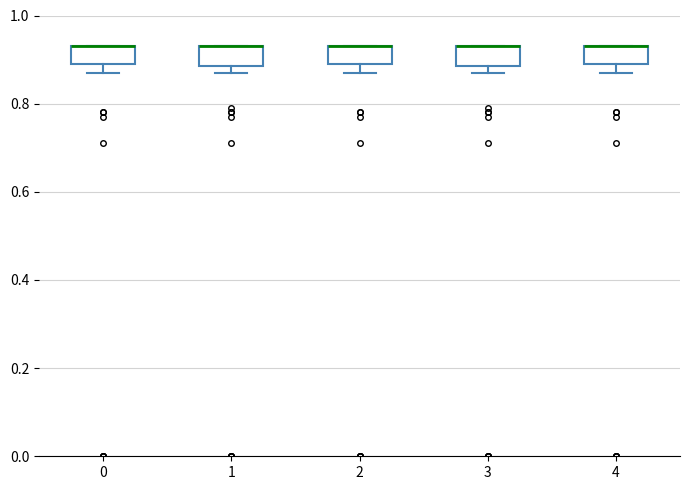

Reading left to right, read every box against the y-axis: the position of its median line, the range the box covers, and the ends of its whiskers. The values are not printed on the chart, so give them approximately, as read against the axis.

0: median 0.94 (drawn on the box's upper edge), box 0.90 to 0.94, whiskers 0.88 to 0.94
1: median 0.94 (drawn on the box's upper edge), box 0.88 to 0.94, whiskers 0.88 (just below the box's lower edge) to 0.94
2: median 0.94 (drawn on the box's upper edge), box 0.90 to 0.94, whiskers 0.88 to 0.94
3: median 0.94 (drawn on the box's upper edge), box 0.88 to 0.94, whiskers 0.88 (just below the box's lower edge) to 0.94
4: median 0.94 (drawn on the box's upper edge), box 0.90 to 0.94, whiskers 0.88 to 0.94